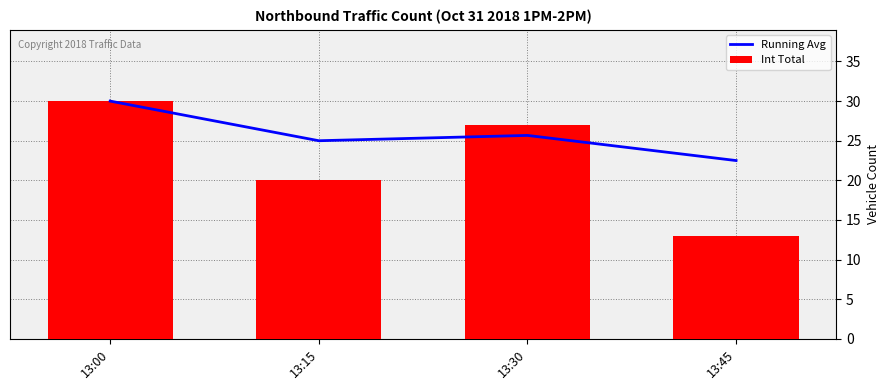

Which series has the widest spread of values?

Int Total